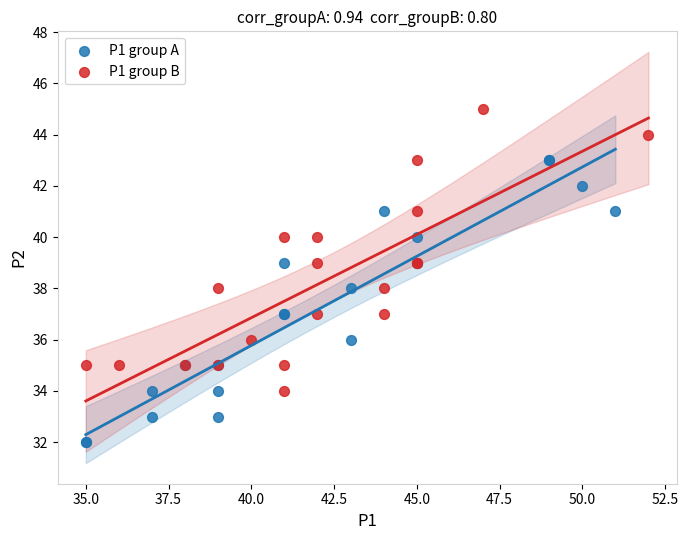

Which series reaches the minimum Y coordinate?

P1 group A